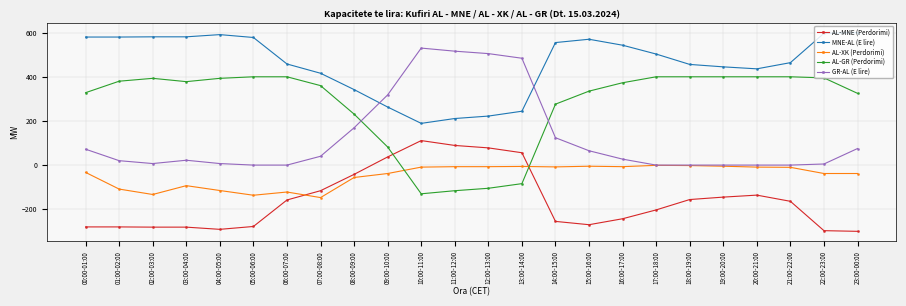

Rank the series by their average value, from lowest to highest.

AL-MNE (Perdorimi), AL-XK (Perdorimi), GR-AL (E lire), AL-GR (Perdorimi), MNE-AL (E lire)